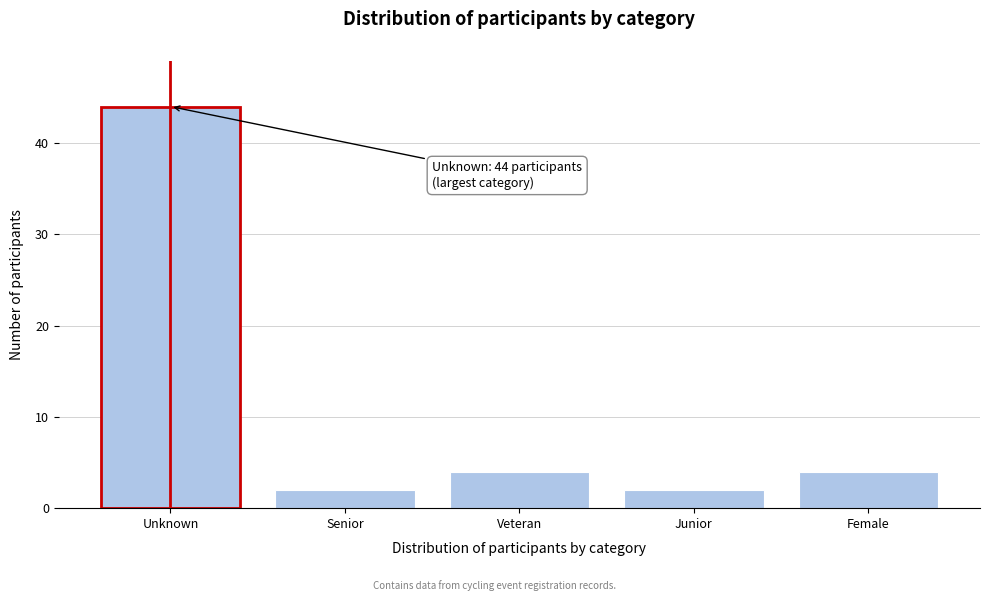

Reading left to right, list all the values displayed in this chart.

Unknown=44	Senior=2	Veteran=4	Junior=2	Female=4